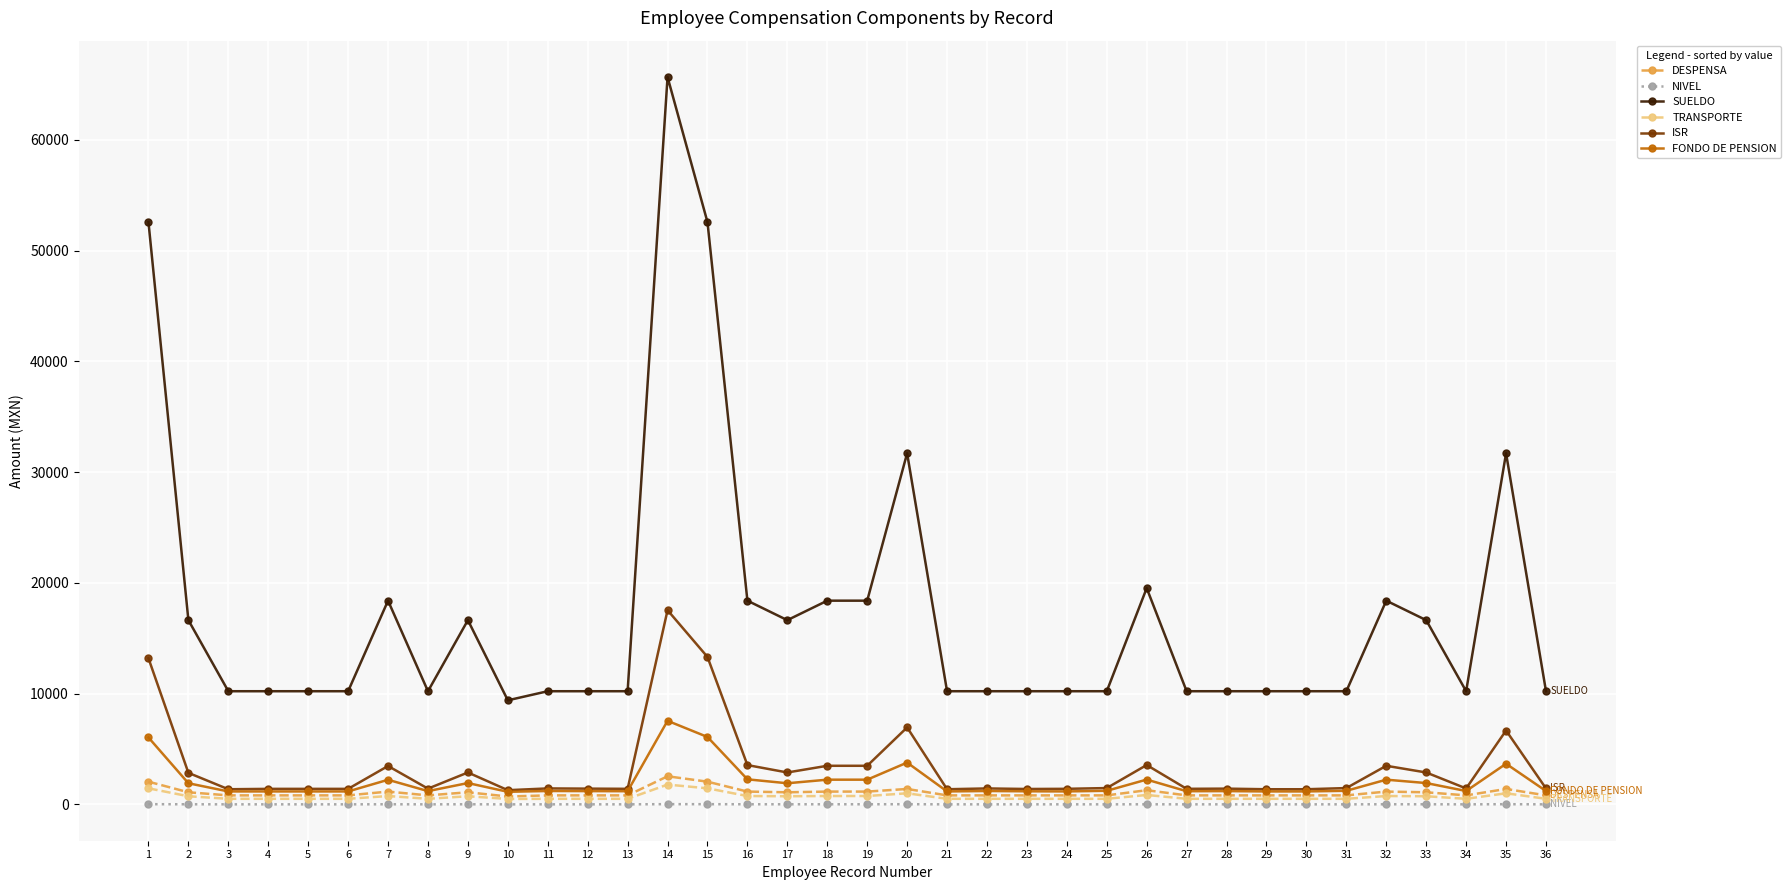

Is the value of DESPENSA at 33 greater than the value of NIVEL at 31?

Yes